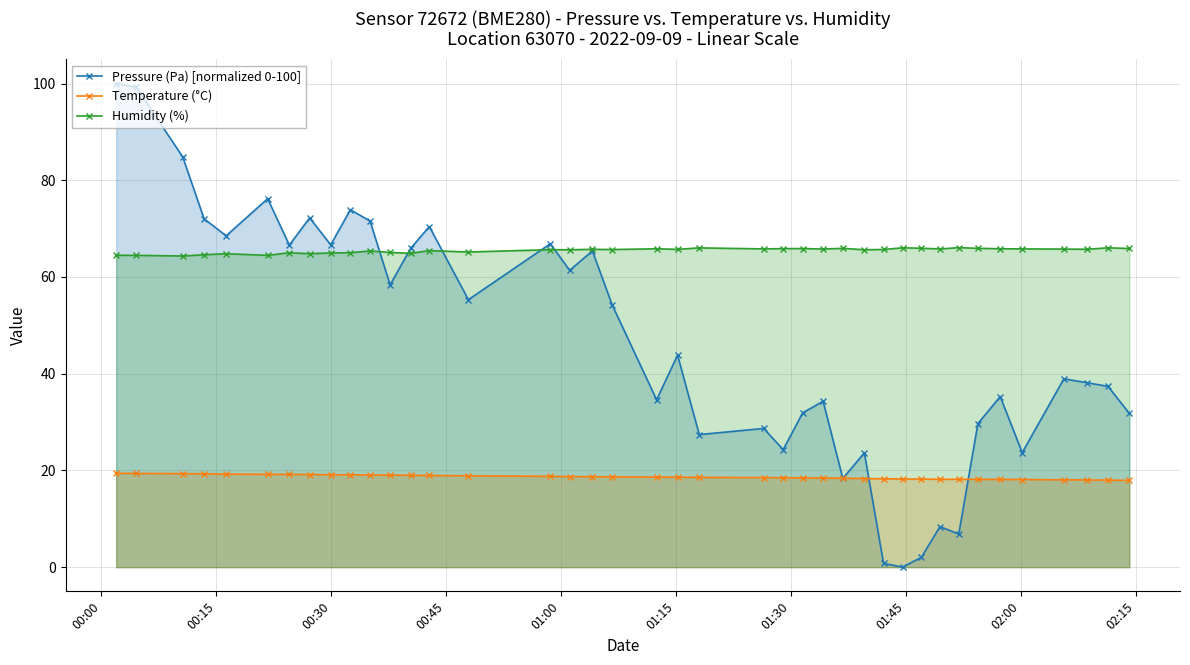

True or false: Temperature (°C) and Humidity (%) cross at least once.

False